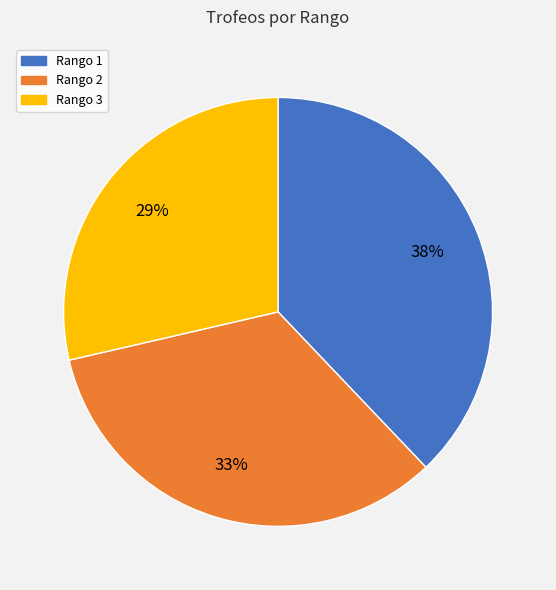

The Rango 1 slice represents 38% of the pie. True or false?

True